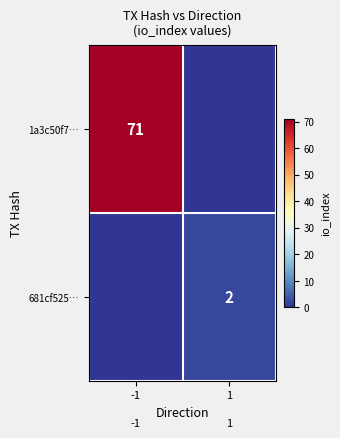

Is the value of 1a3c50f7… at -1 greater than the value of 681cf525… at 1?

Yes